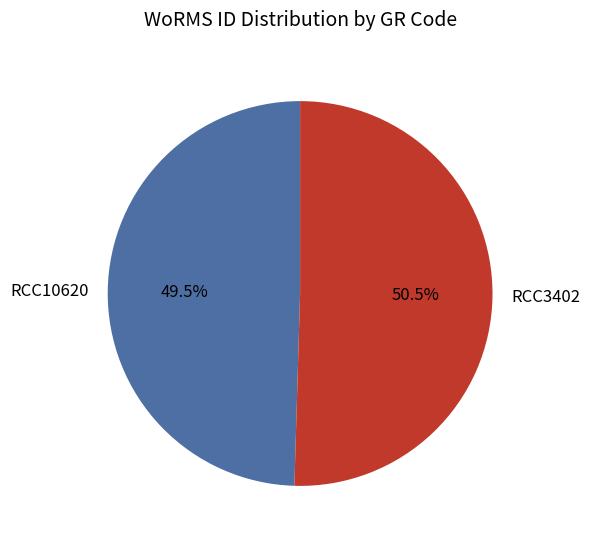

What is the largest slice in the pie chart?

RCC3402